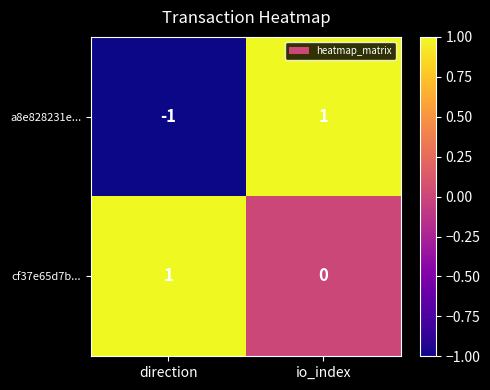

Which series has the widest spread of values?

a8e828231e...